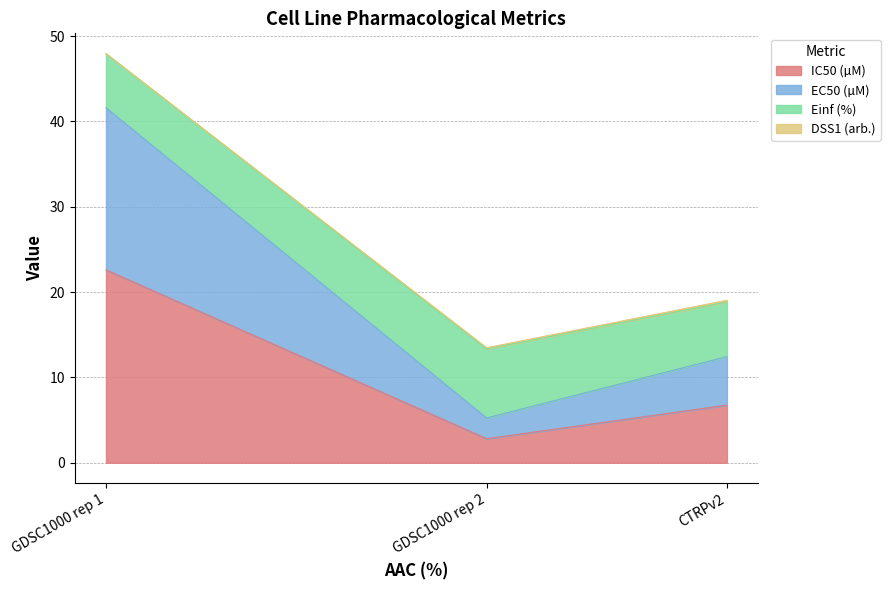

What is the label of the 1st point from the right?

CTRPv2